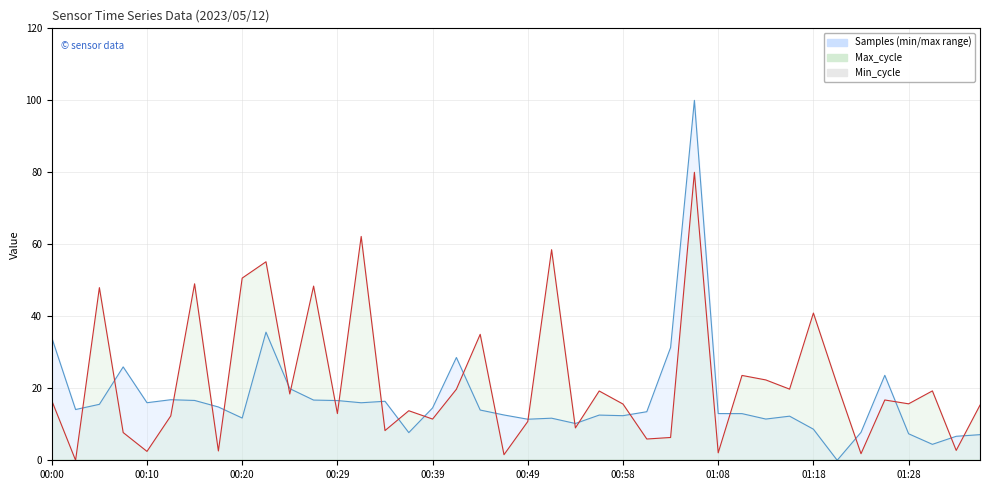

At which label does Max_cycle first exceed 16?

00:00